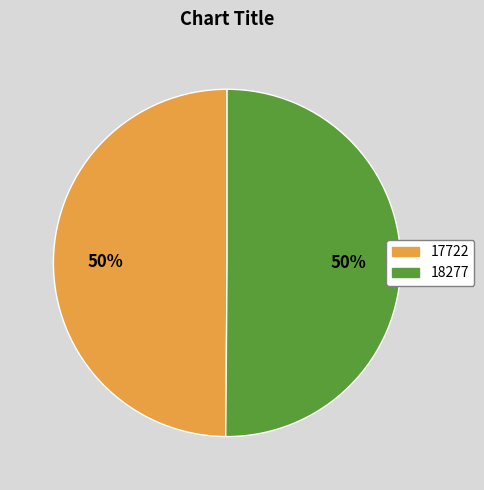

True or false: 18277 accounts for 42% of the total.

False